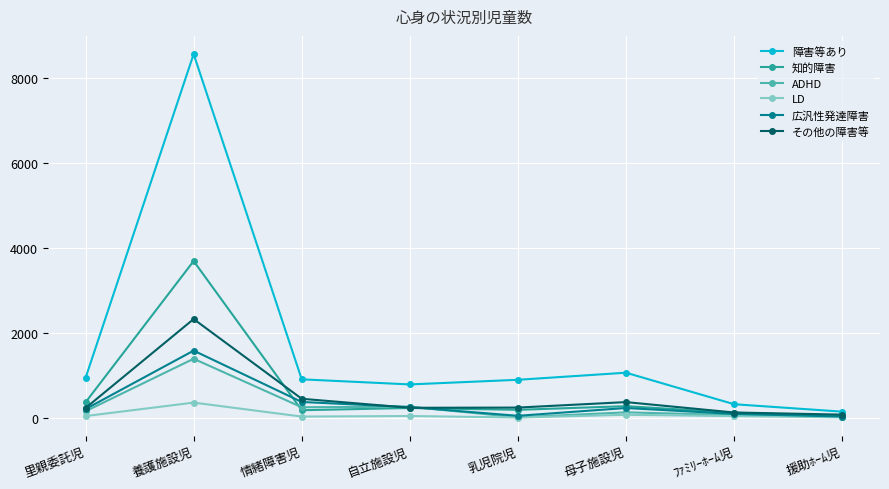

The 障害等あり series shows 1560 at 情緒障害児. True or false?

False